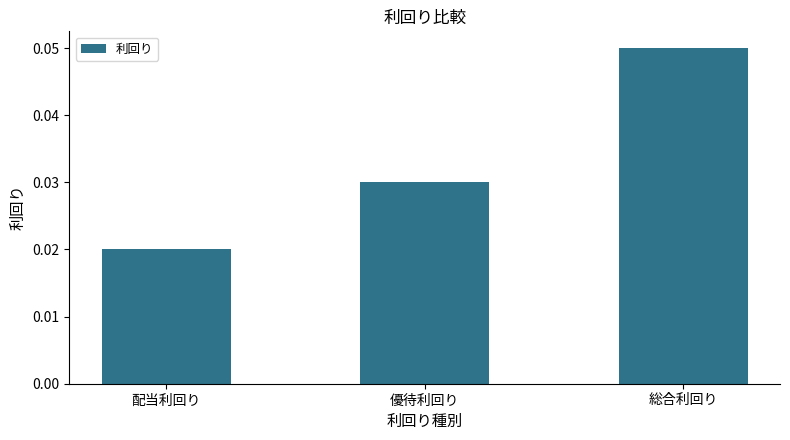

The chart shows a value of 0.0 at 総合利回り. True or false?

False